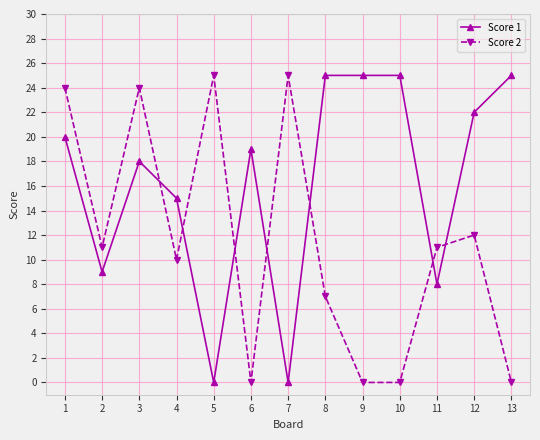

At 10, list the series in order from smallest to largest.

Score 2, Score 1